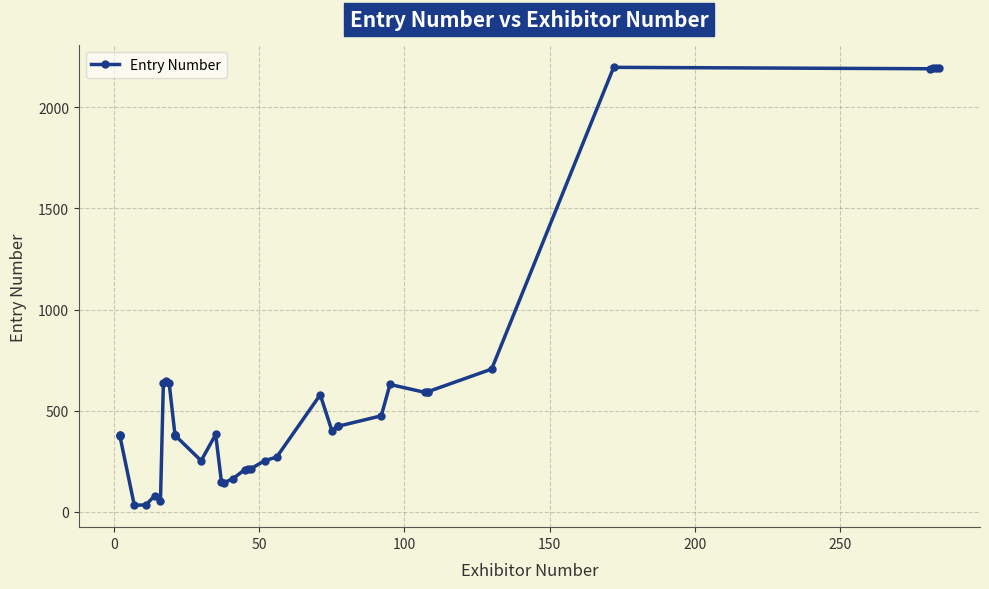

Is this an area chart (filled region under the line)?

No